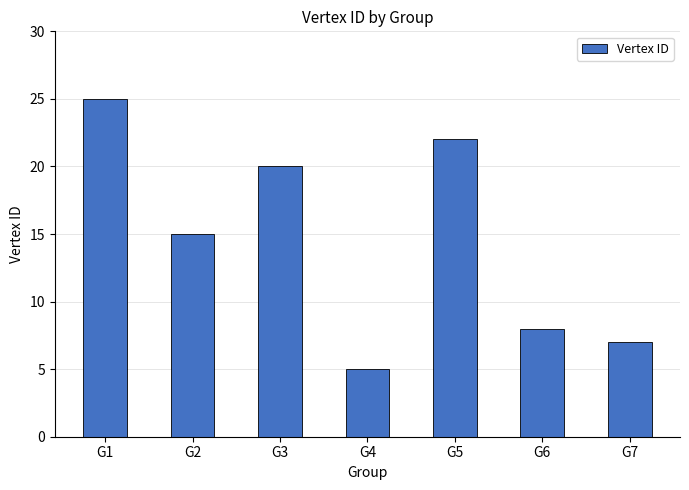

Does the chart contain any negative values?

No